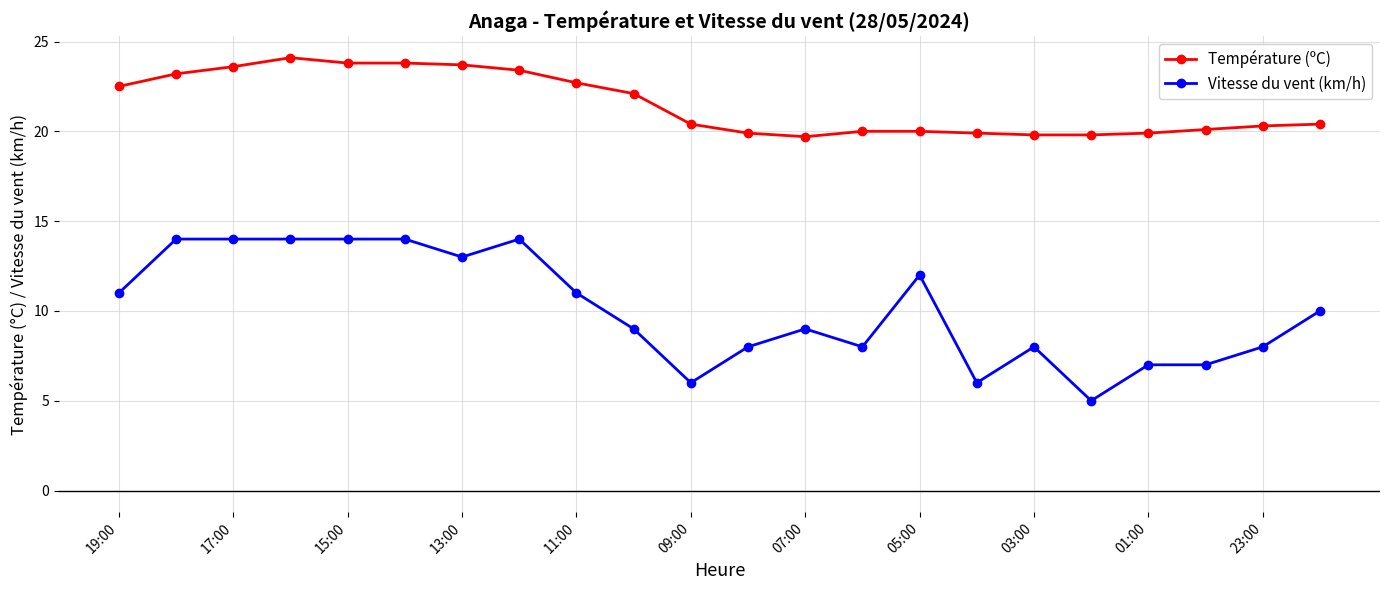

What is the value of the Vitesse du vent (km/h) point at the 14th from the left?

8.0